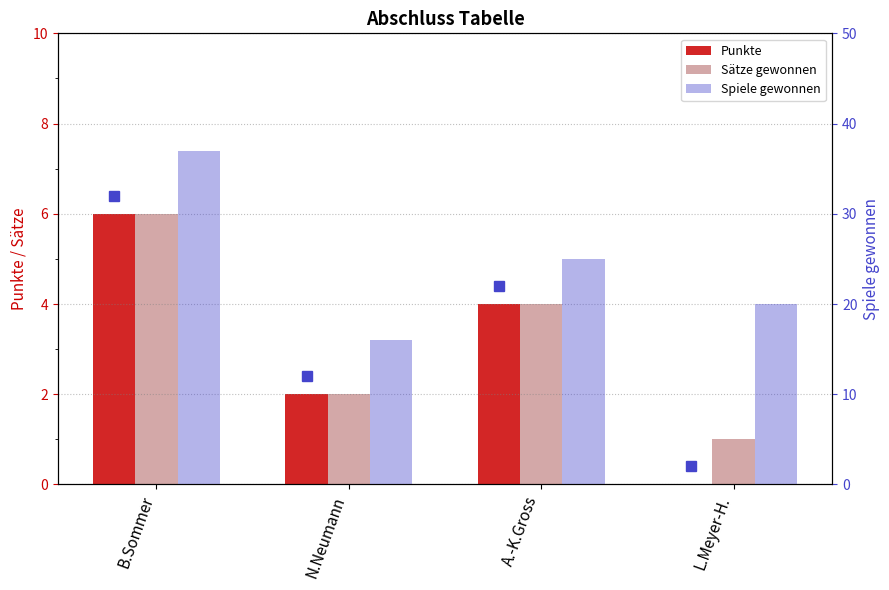

What are all the series names shown in the legend?

Punkte, Sätze gewonnen, Spiele gewonnen